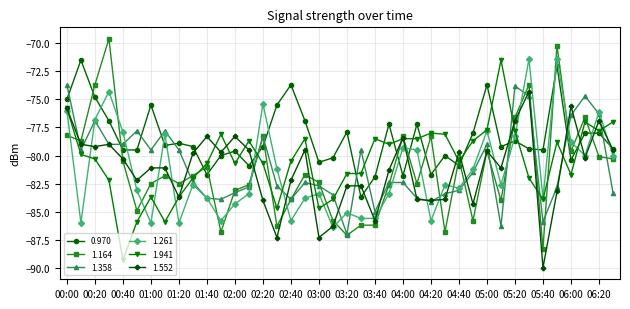

What is the value of the 1.261 point at the 15th from the left?

-75.4